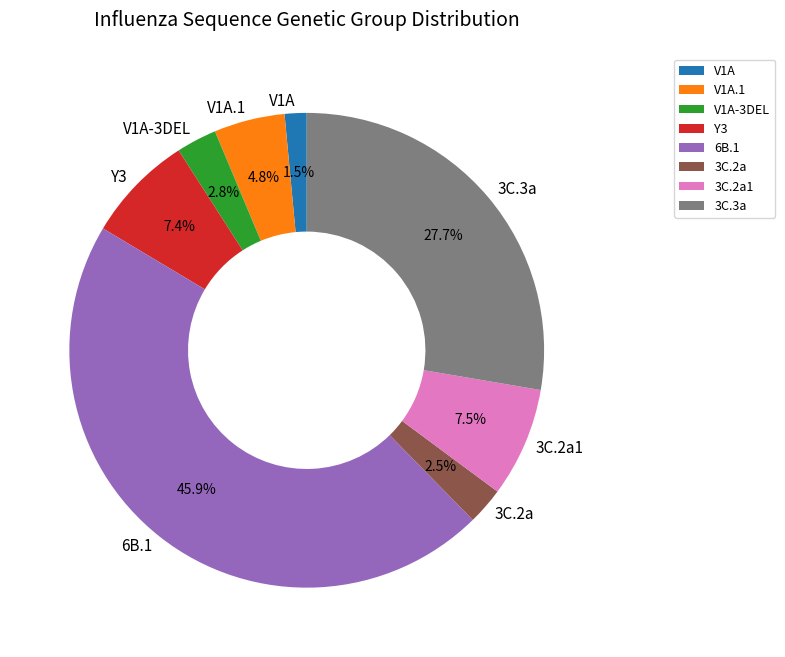

Is there any slice that represents more than half of the pie?

No